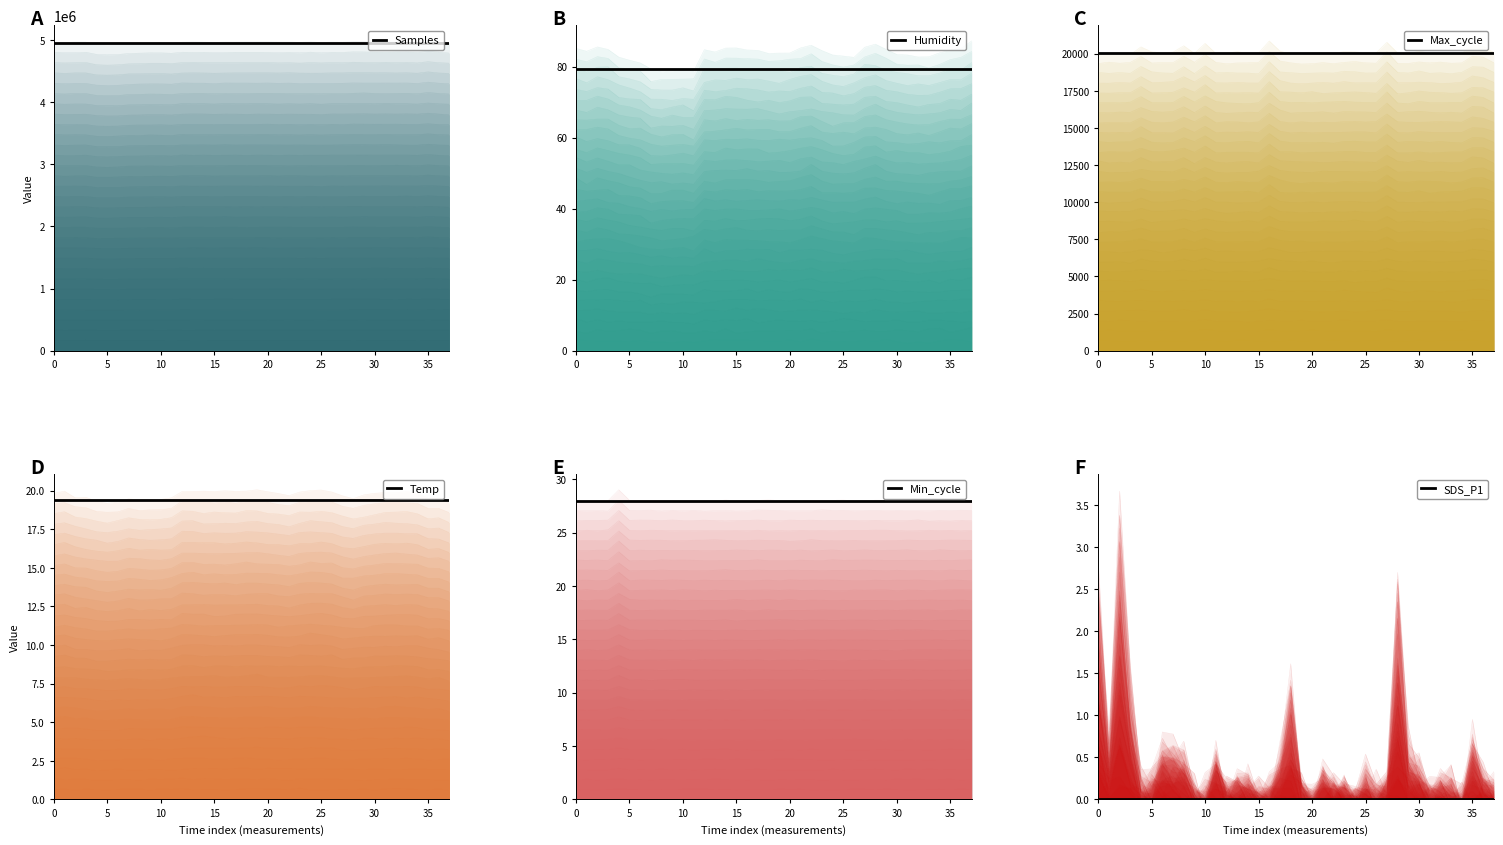

Reading left to right, transcribe all the data shown in this chart.

Samples: 4945539.9	4945539.9	4945539.9	4945539.9	4945539.9	4945539.9	4945539.9	4945539.9	4945539.9	4945539.9	4945539.9	4945539.9	4945539.9	4945539.9	4945539.9	4945539.9	4945539.9	4945539.9	4945539.9	4945539.9	4945539.9	4945539.9	4945539.9	4945539.9	4945539.9	4945539.9	4945539.9	4945539.9	4945539.9	4945539.9	4945539.9	4945539.9	4945539.9	4945539.9	4945539.9	4945539.9	4945539.9	4945539.9
Humidity: 79.2	79.2	79.2	79.2	79.2	79.2	79.2	79.2	79.2	79.2	79.2	79.2	79.2	79.2	79.2	79.2	79.2	79.2	79.2	79.2	79.2	79.2	79.2	79.2	79.2	79.2	79.2	79.2	79.2	79.2	79.2	79.2	79.2	79.2	79.2	79.2	79.2	79.2
Max_cycle: 20029.8	20029.8	20029.8	20029.8	20029.8	20029.8	20029.8	20029.8	20029.8	20029.8	20029.8	20029.8	20029.8	20029.8	20029.8	20029.8	20029.8	20029.8	20029.8	20029.8	20029.8	20029.8	20029.8	20029.8	20029.8	20029.8	20029.8	20029.8	20029.8	20029.8	20029.8	20029.8	20029.8	20029.8	20029.8	20029.8	20029.8	20029.8
Temp: 19.4	19.4	19.4	19.4	19.4	19.4	19.4	19.4	19.4	19.4	19.4	19.4	19.4	19.4	19.4	19.4	19.4	19.4	19.4	19.4	19.4	19.4	19.4	19.4	19.4	19.4	19.4	19.4	19.4	19.4	19.4	19.4	19.4	19.4	19.4	19.4	19.4	19.4
Min_cycle: 28.0	28.0	28.0	28.0	28.0	28.0	28.0	28.0	28.0	28.0	28.0	28.0	28.0	28.0	28.0	28.0	28.0	28.0	28.0	28.0	28.0	28.0	28.0	28.0	28.0	28.0	28.0	28.0	28.0	28.0	28.0	28.0	28.0	28.0	28.0	28.0	28.0	28.0
SDS_P1: 0.0	0.0	0.0	0.0	0.0	0.0	0.0	0.0	0.0	0.0	0.0	0.0	0.0	0.0	0.0	0.0	0.0	0.0	0.0	0.0	0.0	0.0	0.0	0.0	0.0	0.0	0.0	0.0	0.0	0.0	0.0	0.0	0.0	0.0	0.0	0.0	0.0	0.0